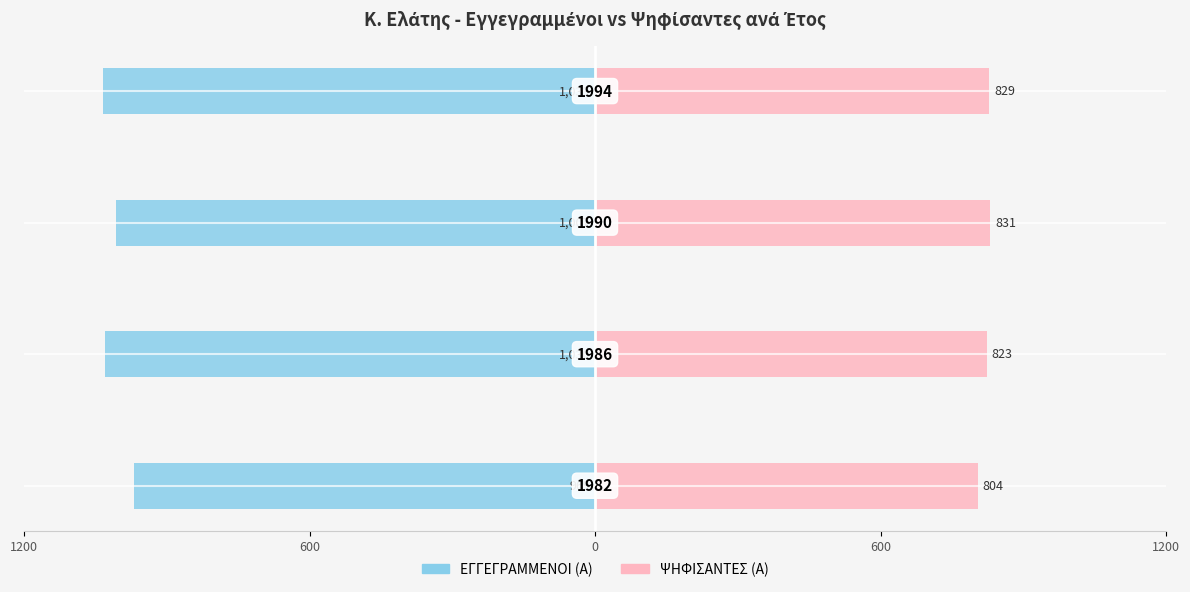

True or false: ΨΗΦΙΣΑΝΤΕΣ (Α) has a value of 223 at 1200.

False